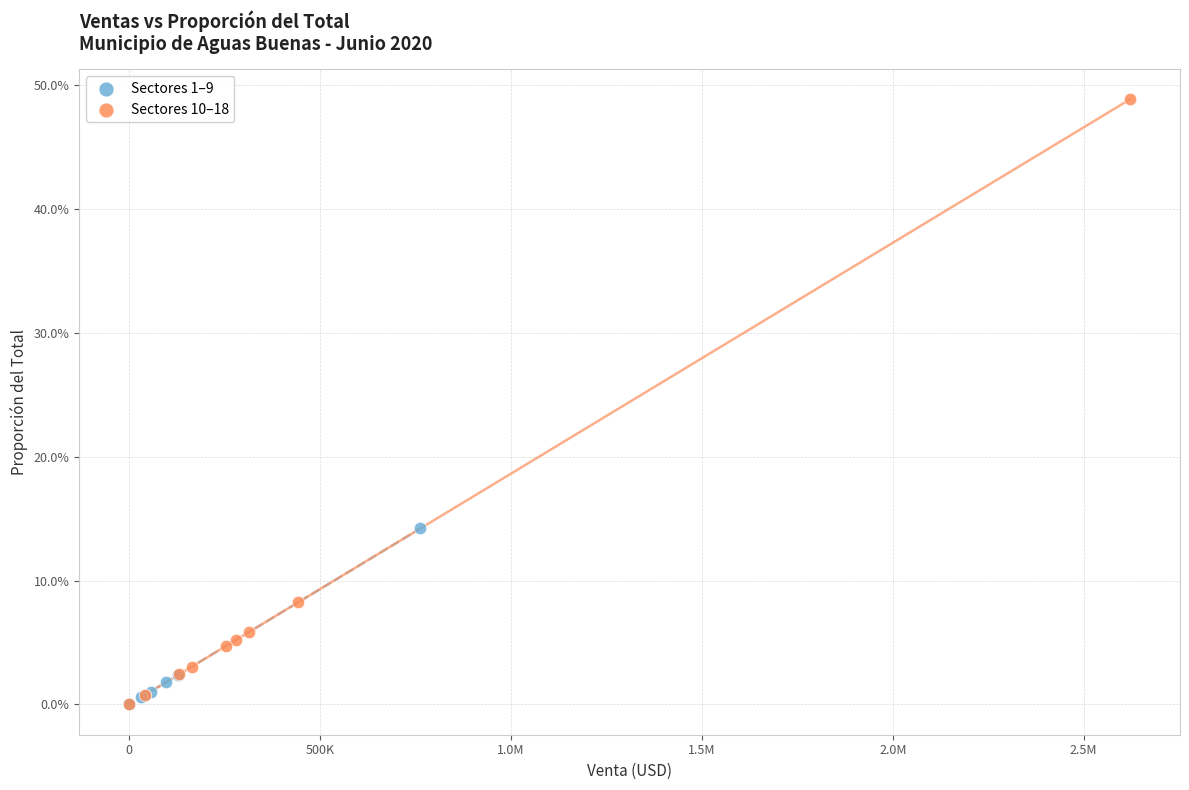

What are all the series names shown in the legend?

Sectores 1–9, Sectores 10–18